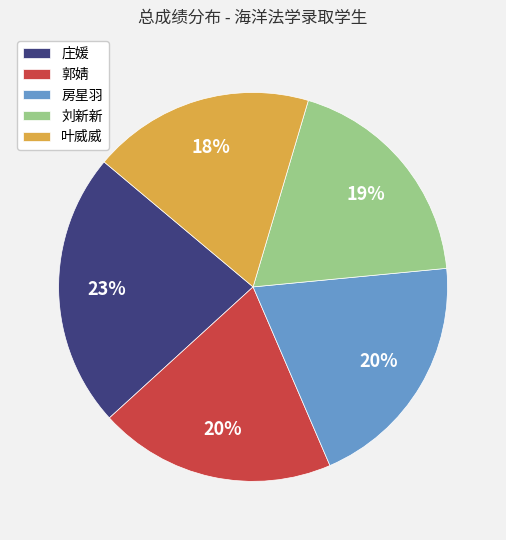

Which has a higher value, 叶威威 or 郭婧?

郭婧